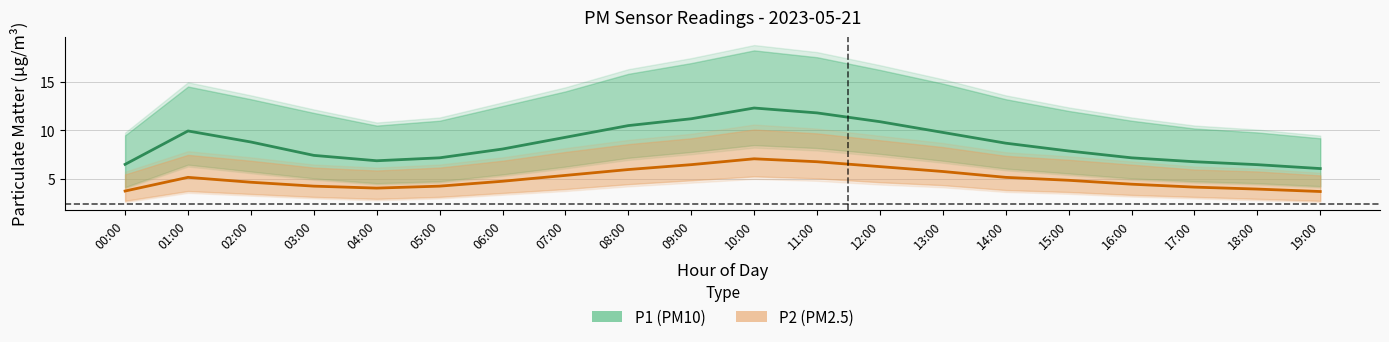

What is the total value across all series at 05:00?

11.5